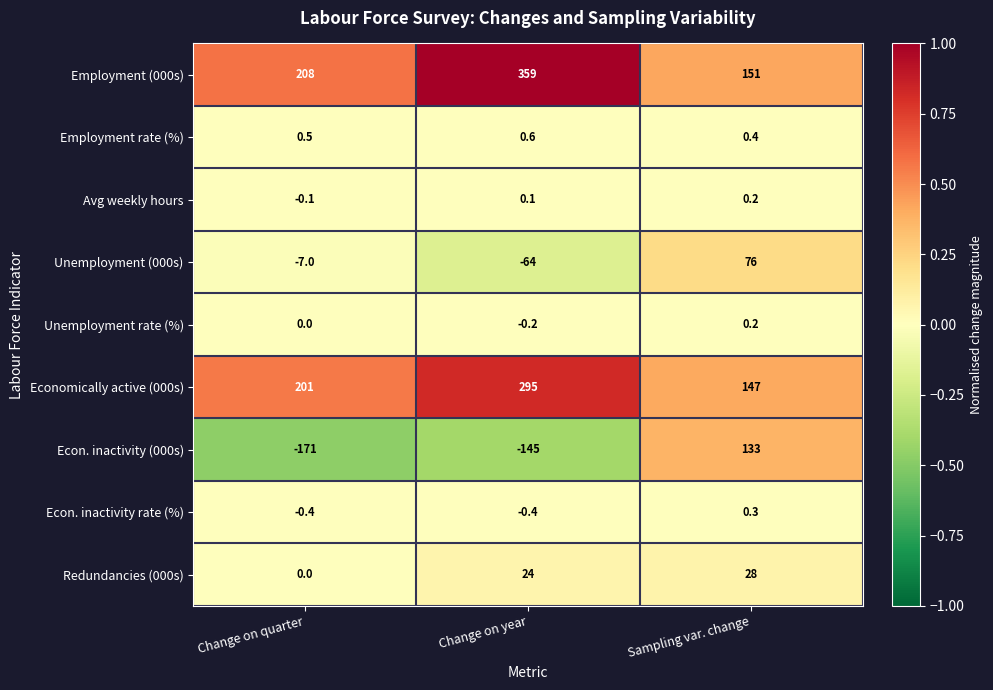

What is the total value across all series at Sampling var. change?

536.1